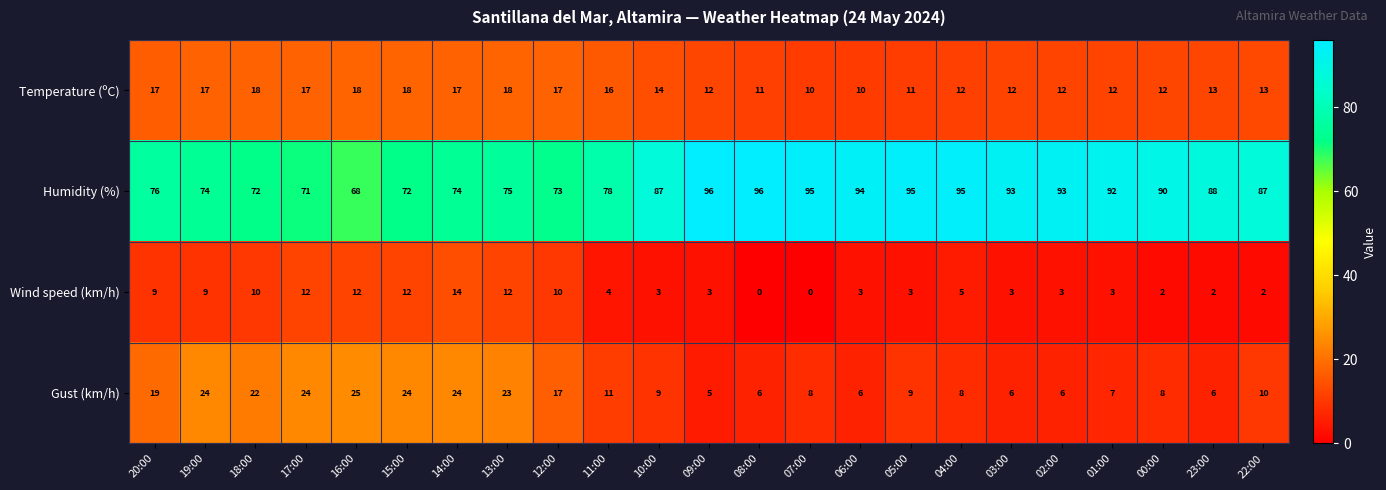

What is the total value across all series at 01:00?

114